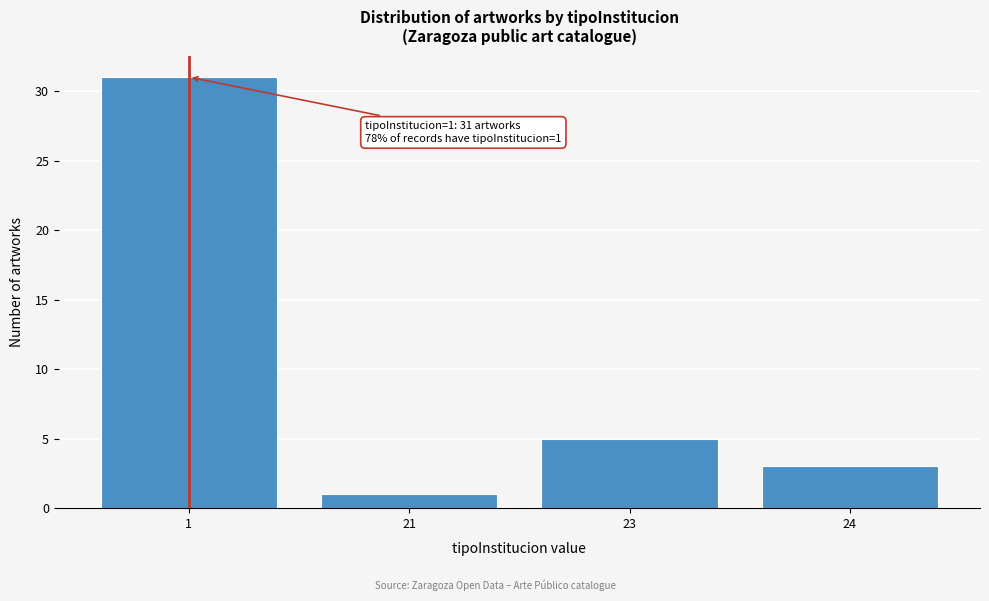

Reading left to right, extract all data points from this chart.

1=31	21=1	23=5	24=3